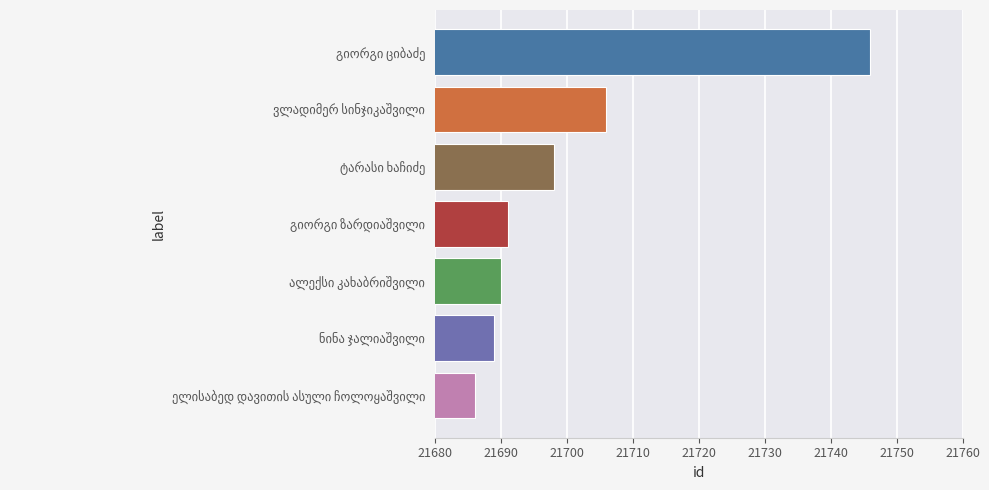

What is the maximum value shown in the chart?

21746